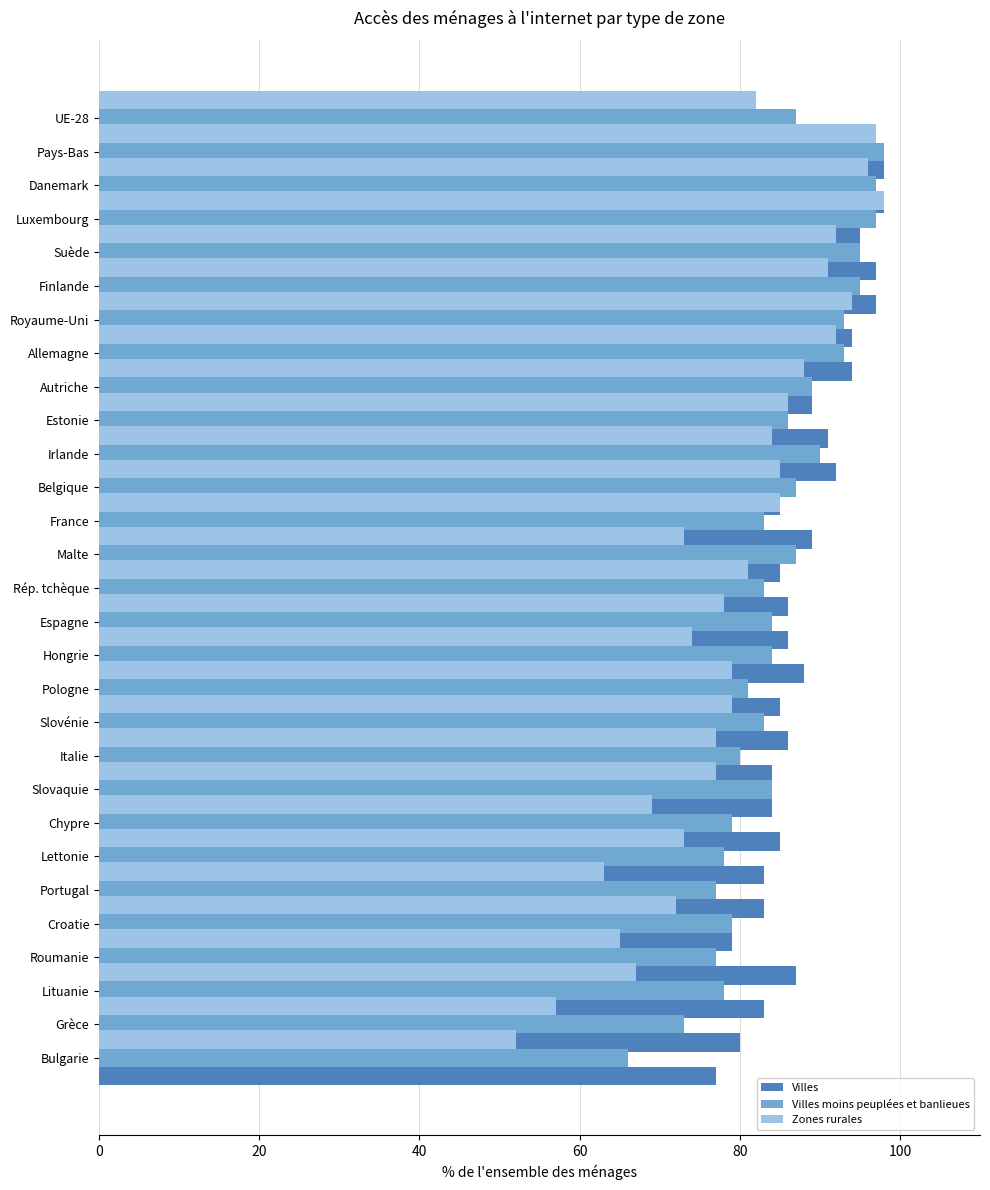

What is the highest value of the Zones rurales series?

98